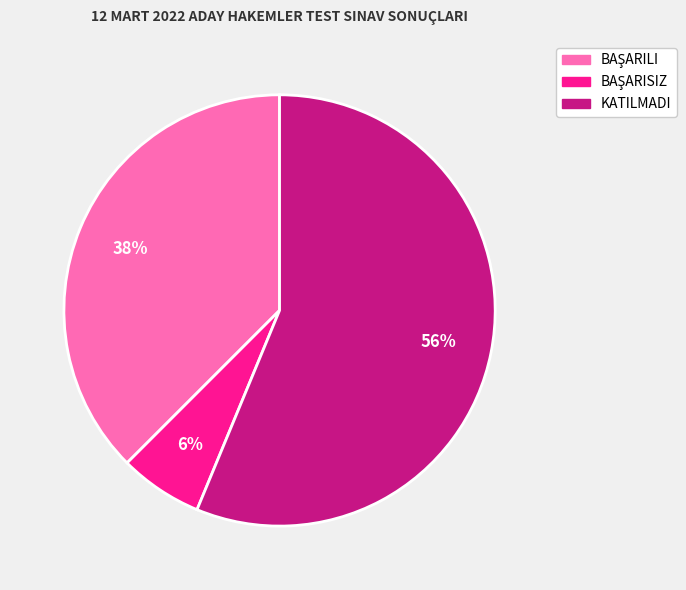

Does KATILMADI represent more than half of the total?

Yes